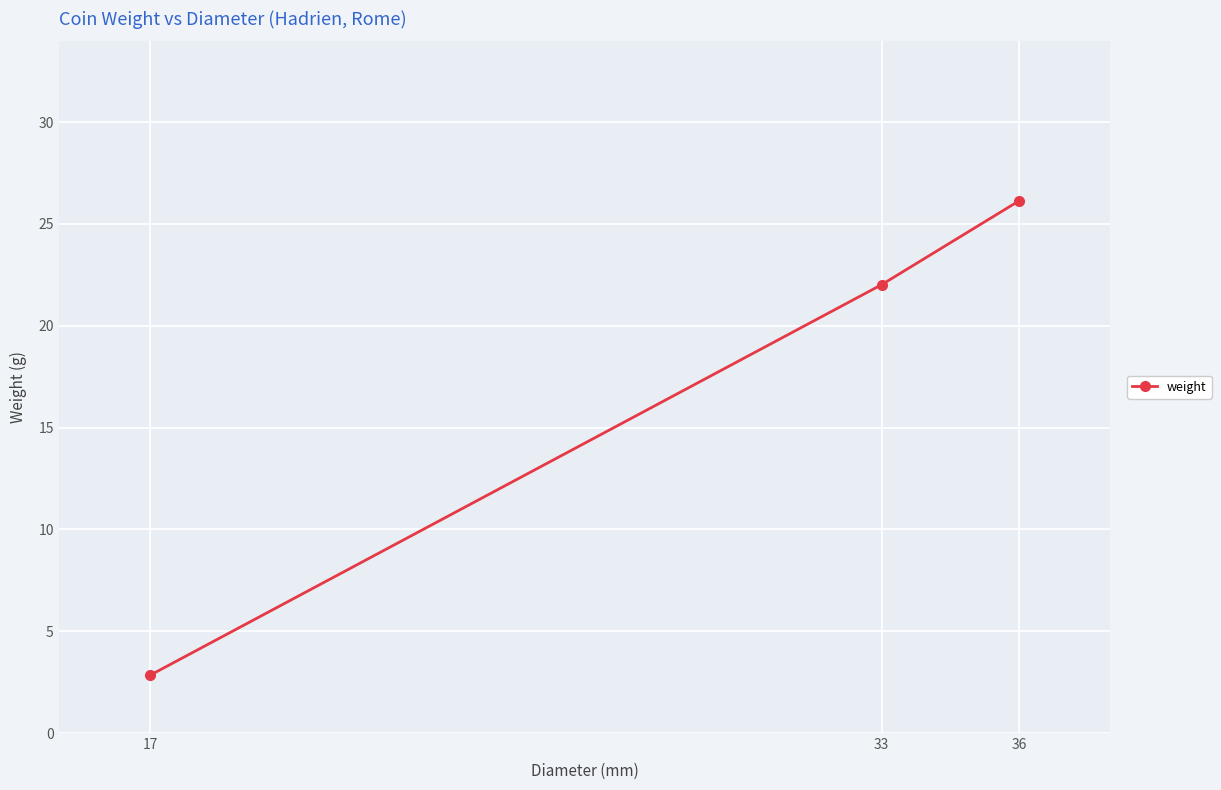

What is the value of the 2nd point from the left?

22.0